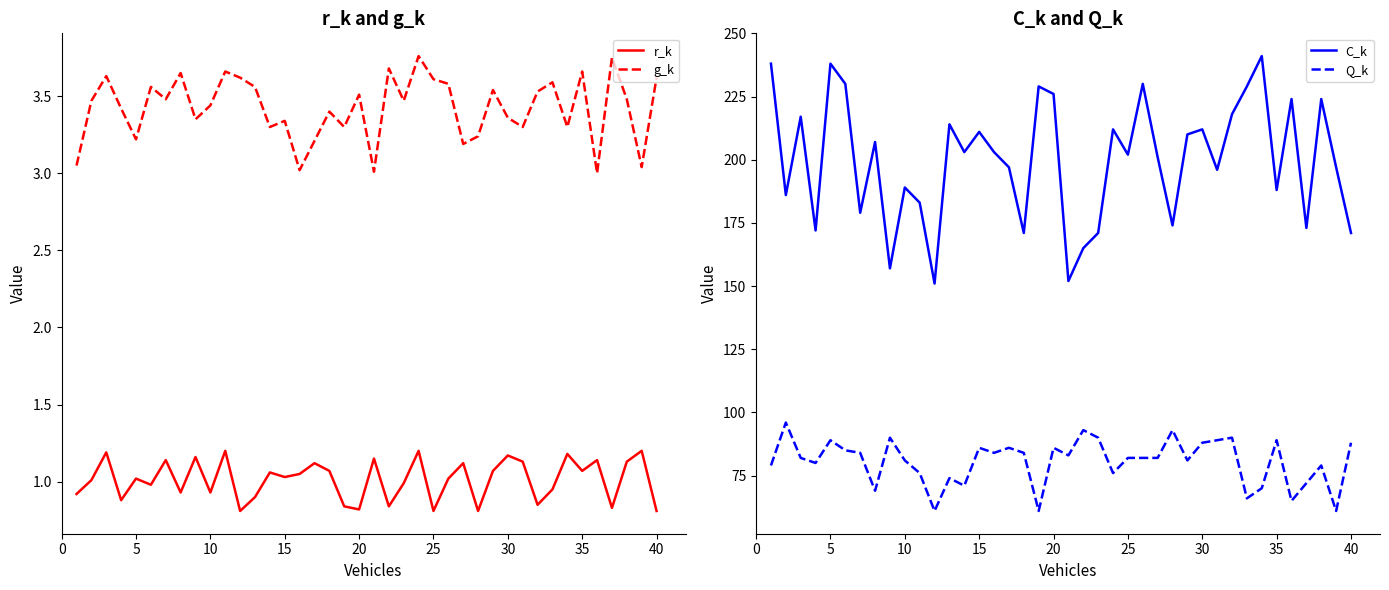

Is it true that C_k equals 226 at 20?

True